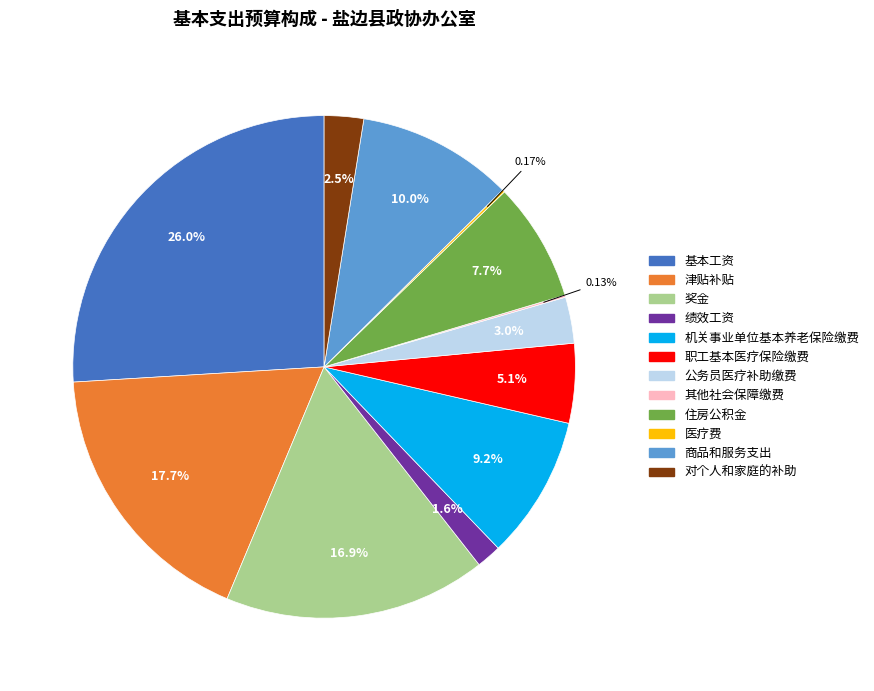

What is the ratio of the value at 机关事业单位基本养老保险缴费 to the value at 基本工资?

0.4